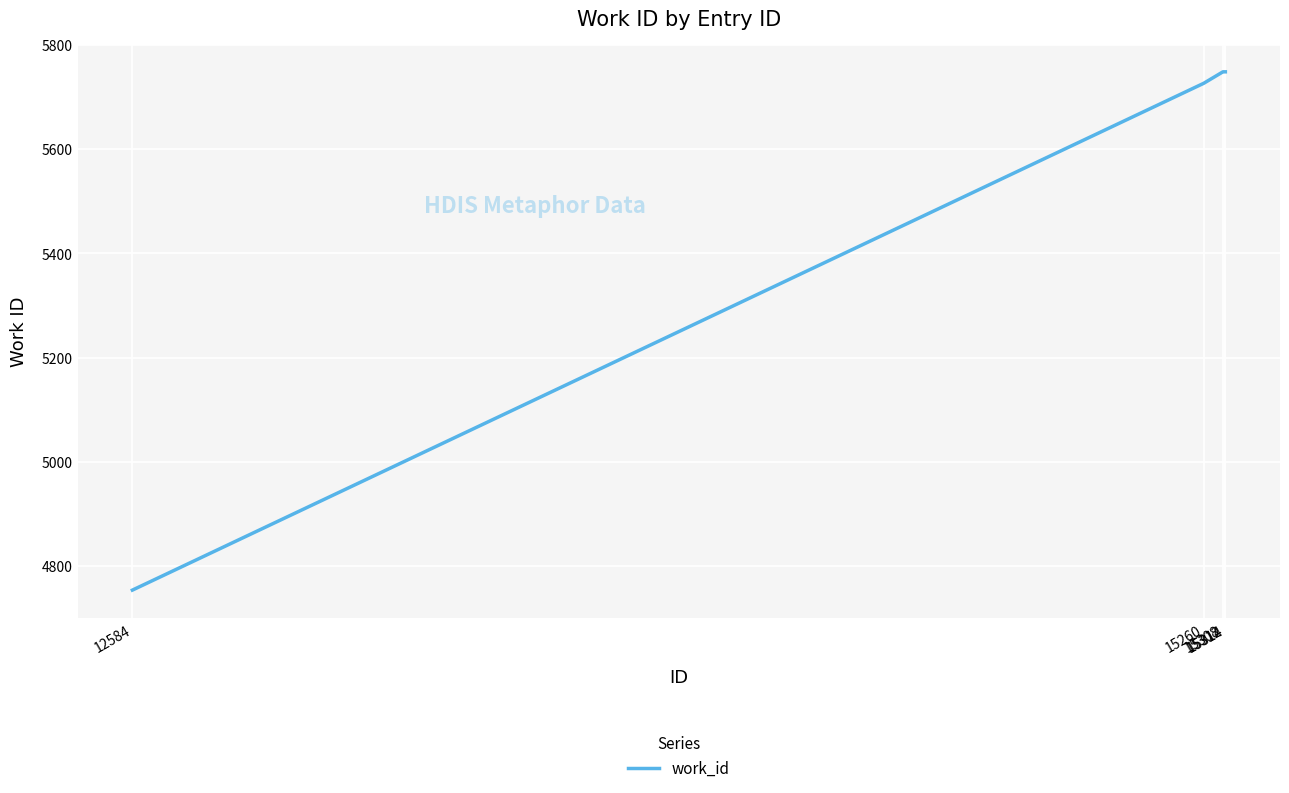

What is the greatest value displayed?

5748